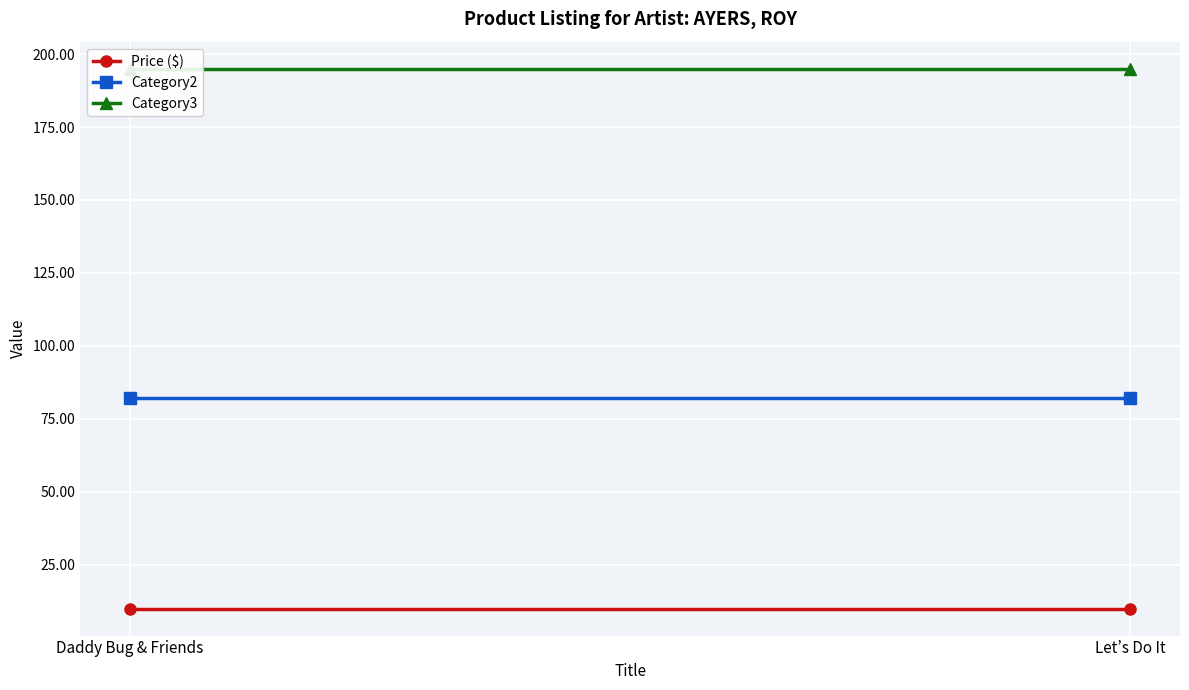

How many categories are shown in the chart?

2